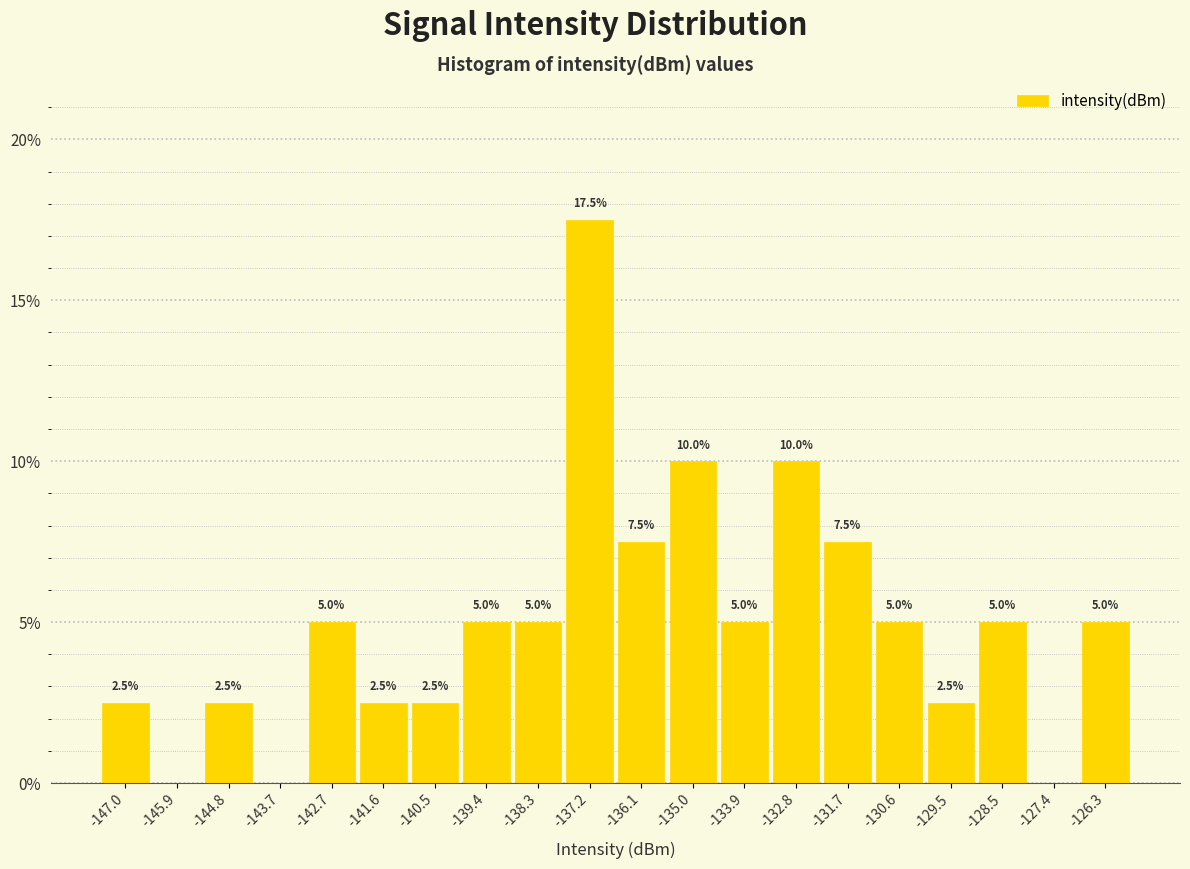

Over which range of the x-axis is the bar tallest?

-137.8 to -136.6